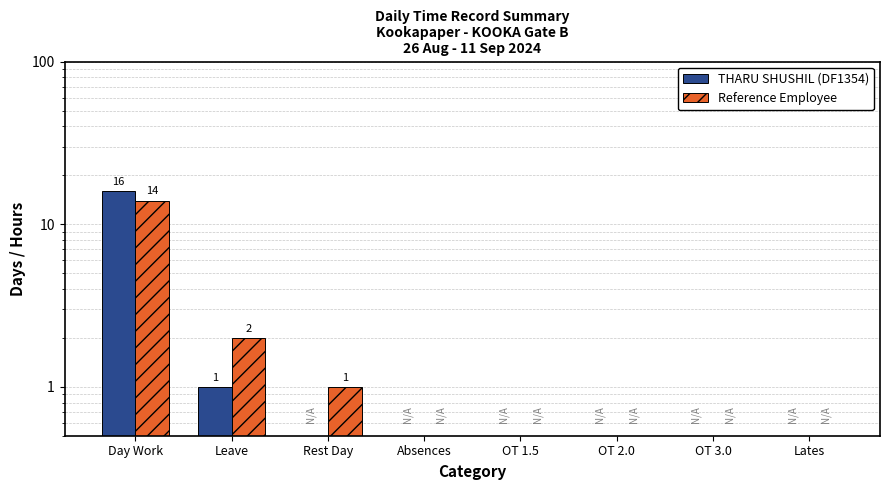

Are the bars horizontal?

No